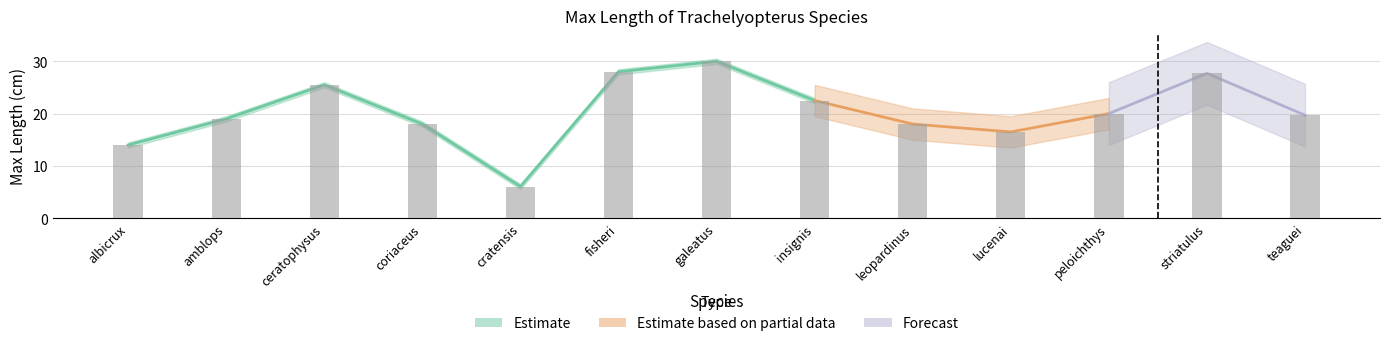

Are the bars horizontal?

No